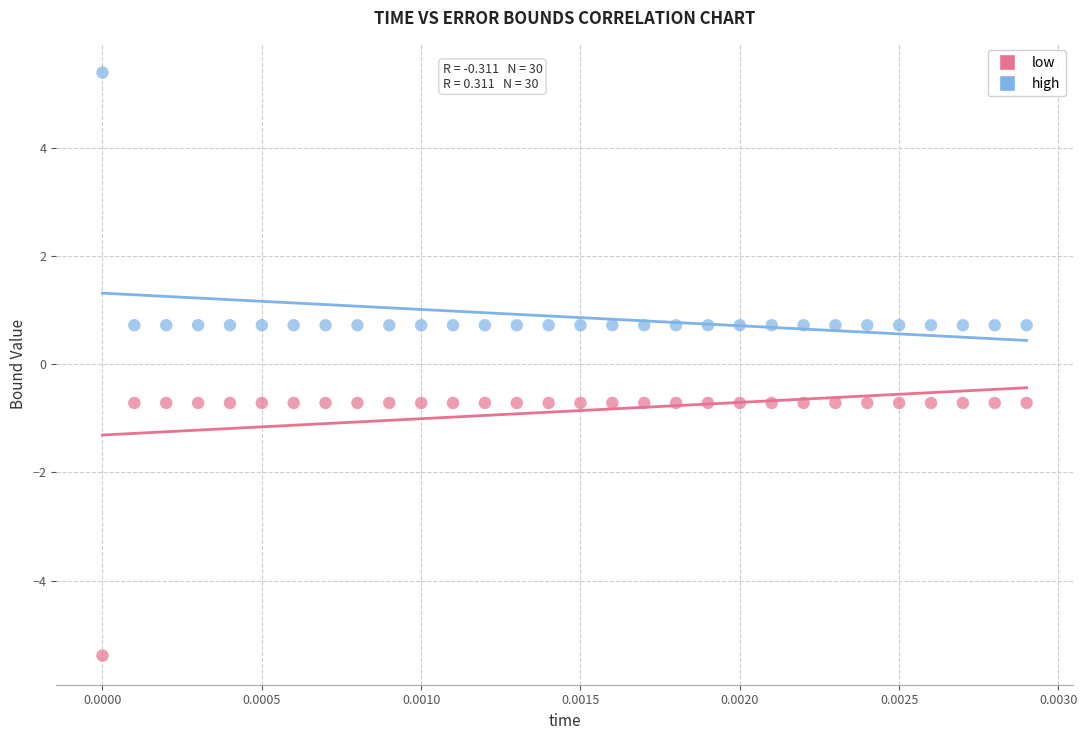

Which series reaches the minimum Y coordinate?

low